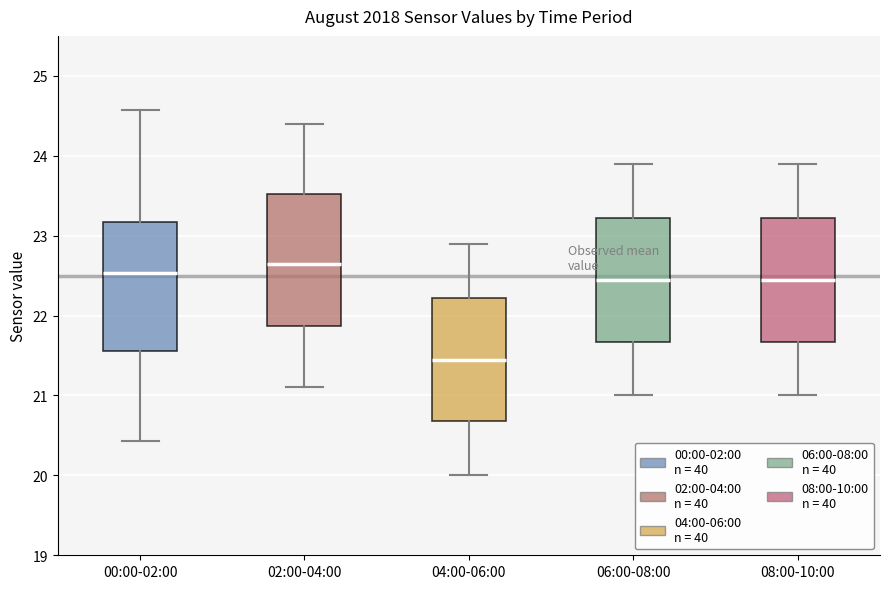

Reading left to right, transcribe this box plot: for each box, give where its median line is, the range the box spans, and where its two whiskers end, as read against the y-axis. The values are not printed on the chart, so give them approximately, as read against the axis.

00:00-02:00: median 22.5, box 21.6 to 23.2, whiskers 20.4 to 24.6
02:00-04:00: median 22.7, box 21.9 to 23.5, whiskers 21.1 to 24.4
04:00-06:00: median 21.5, box 20.7 to 22.2, whiskers 20.0 to 22.9
06:00-08:00: median 22.5, box 21.7 to 23.2, whiskers 21.0 to 23.9
08:00-10:00: median 22.5, box 21.7 to 23.2, whiskers 21.0 to 23.9